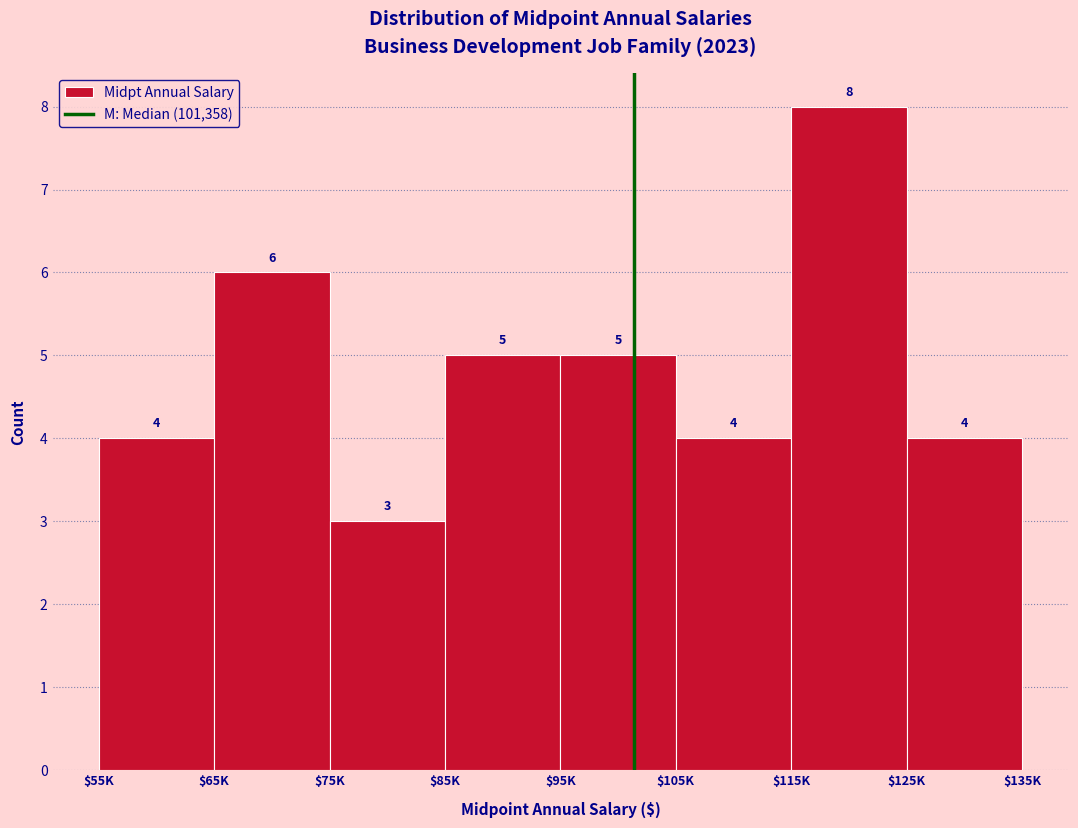

Reading right to left, extract all data points from this chart.

4	8	4	5	5	3	6	4